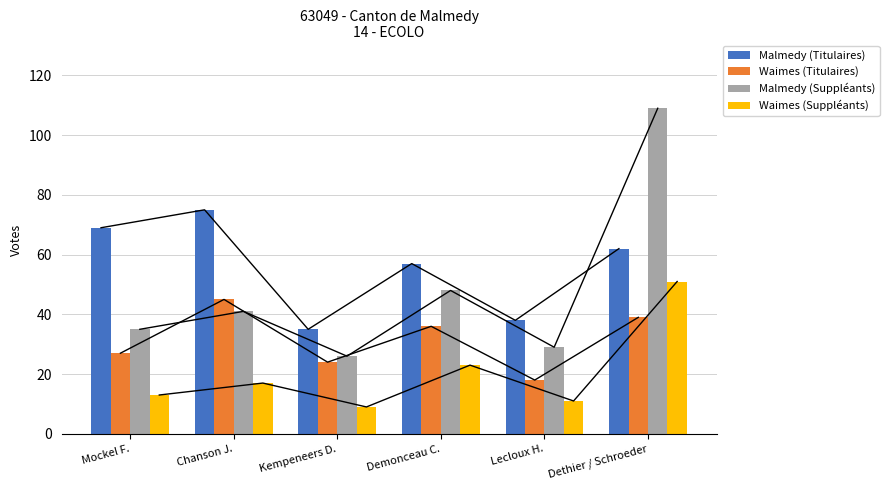

How many categories are shown in the chart?

6